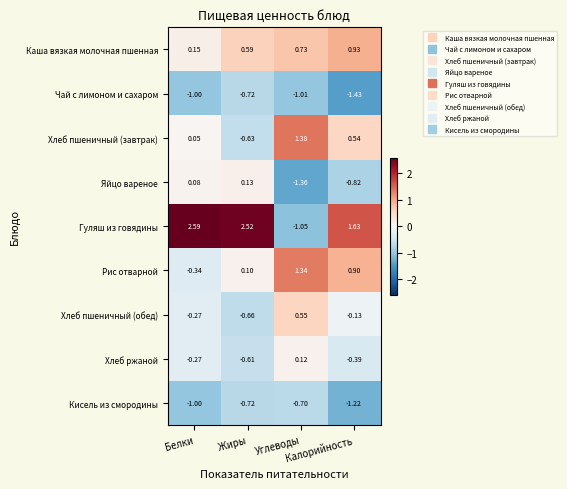

Rank the series by their maximum value, from lowest to highest.

Чай с лимоном и сахаром, Кисель из смородины, Хлеб ржаной, Яйцо вареное, Хлеб пшеничный (обед), Каша вязкая молочная пшенная, Рис отварной, Хлеб пшеничный (завтрак), Гуляш из говядины